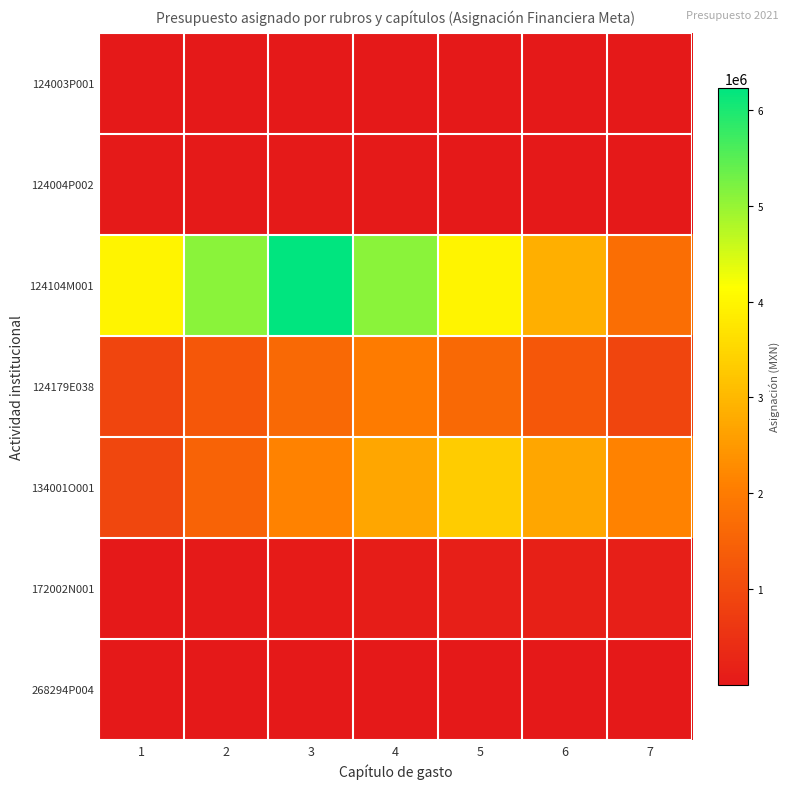

Which series changed the most between 4 and 5?

124104M001